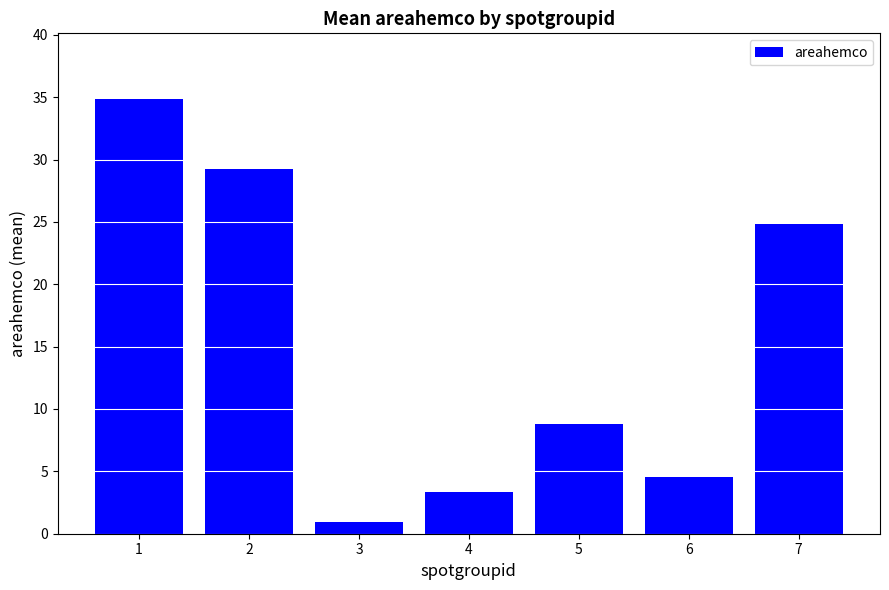

What is the sum of all values?

106.6